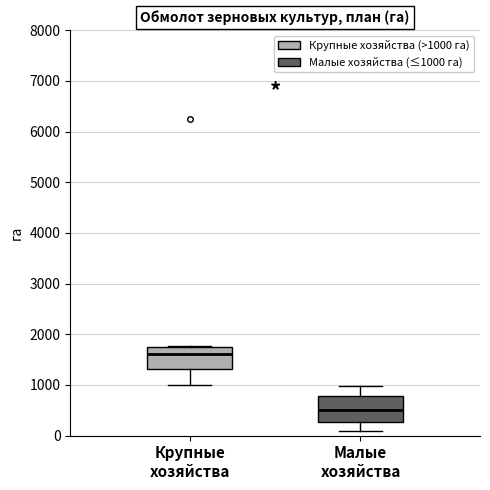

Reading left to right, read every box against the y-axis: the position of its median line, the range the box covers, and the ends of its whiskers. The values are not printed on the chart, so give them approximately, as read against the axis.

Крупные хозяйства: median 1600, box 1300 to 1700, whiskers 1000 to 1800
Малые хозяйства: median 500, box 300 to 800, whiskers 100 to 1000